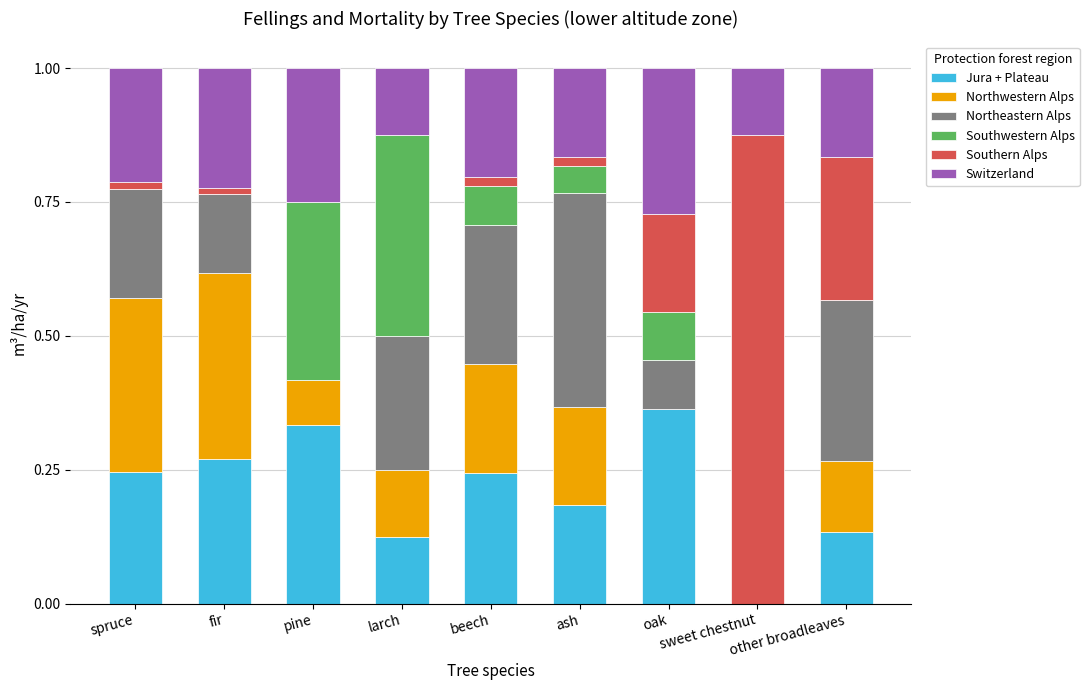

Which category has the highest value in the Jura + Plateau series?

oak